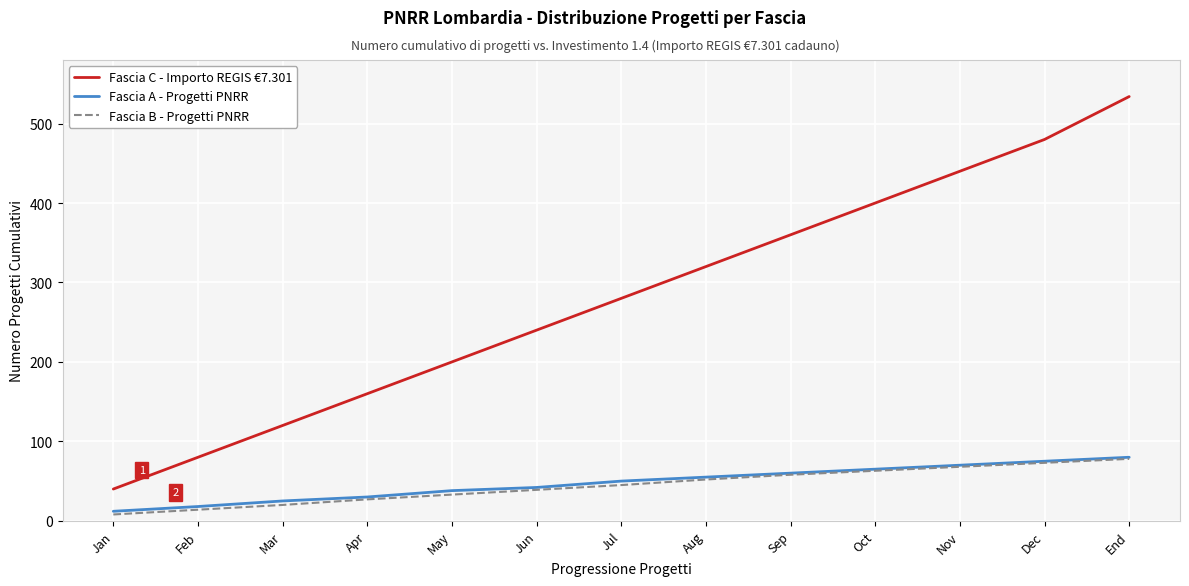

True or false: Fascia A - Progetti PNRR and Fascia C - Importo REGIS €7.301 intersect in this chart.

False